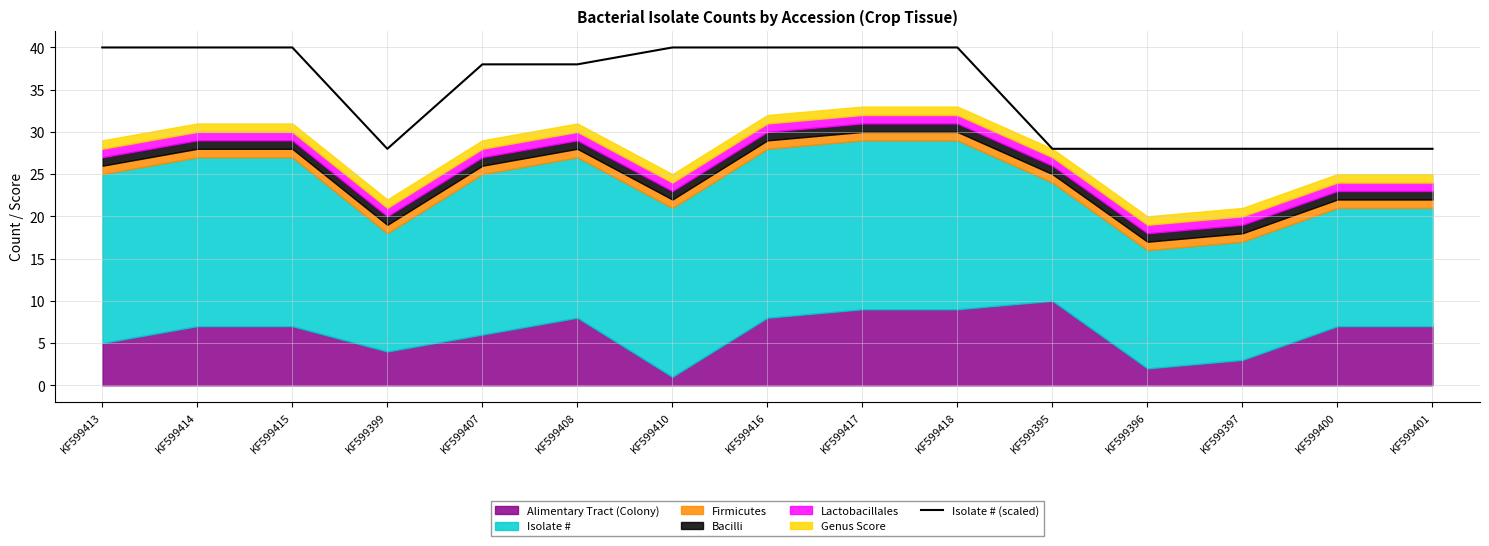

What is the label of the 5th point from the left?

KF599407